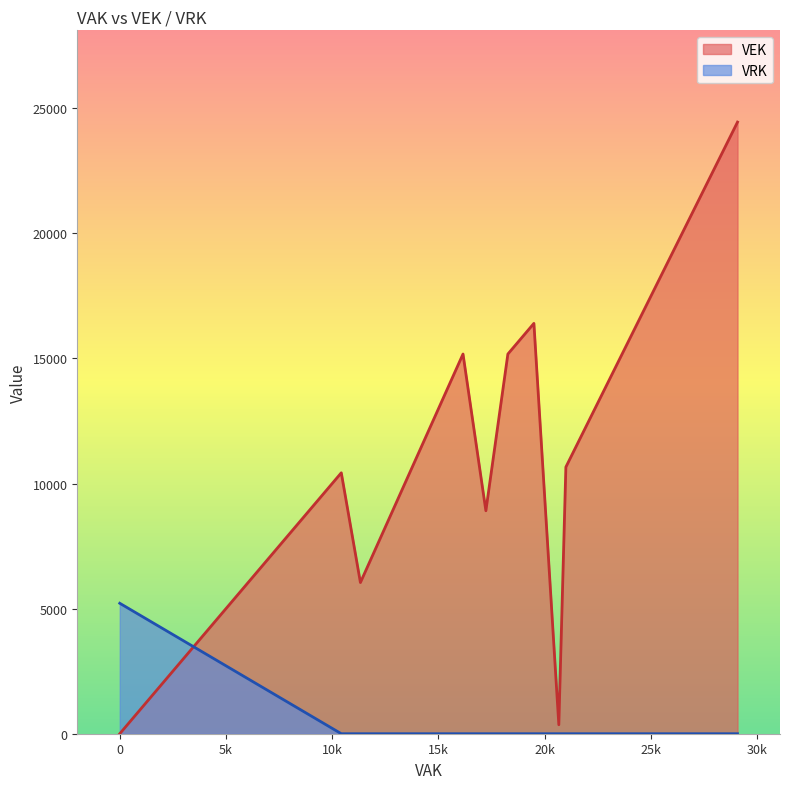

At which category is the sum across all series the highest?

29080